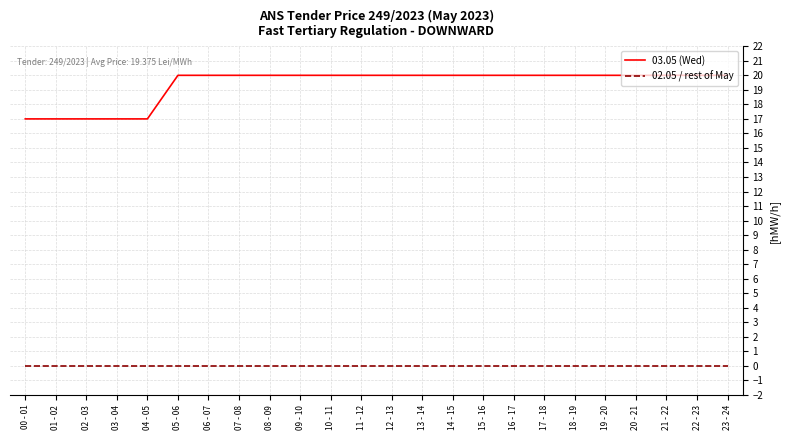

Is the value of 02.05 / rest of May at 05 - 06 greater than the value of 03.05 (Wed) at 06 - 07?

No